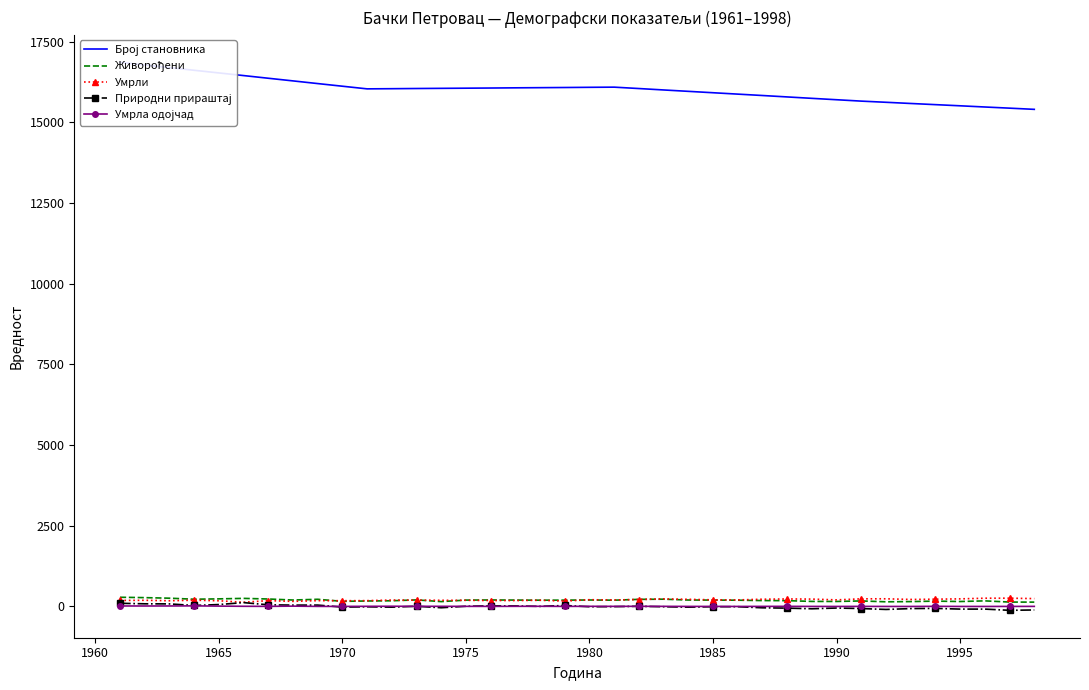

The Природни прираштај series shows -41 at 33. True or false?

False